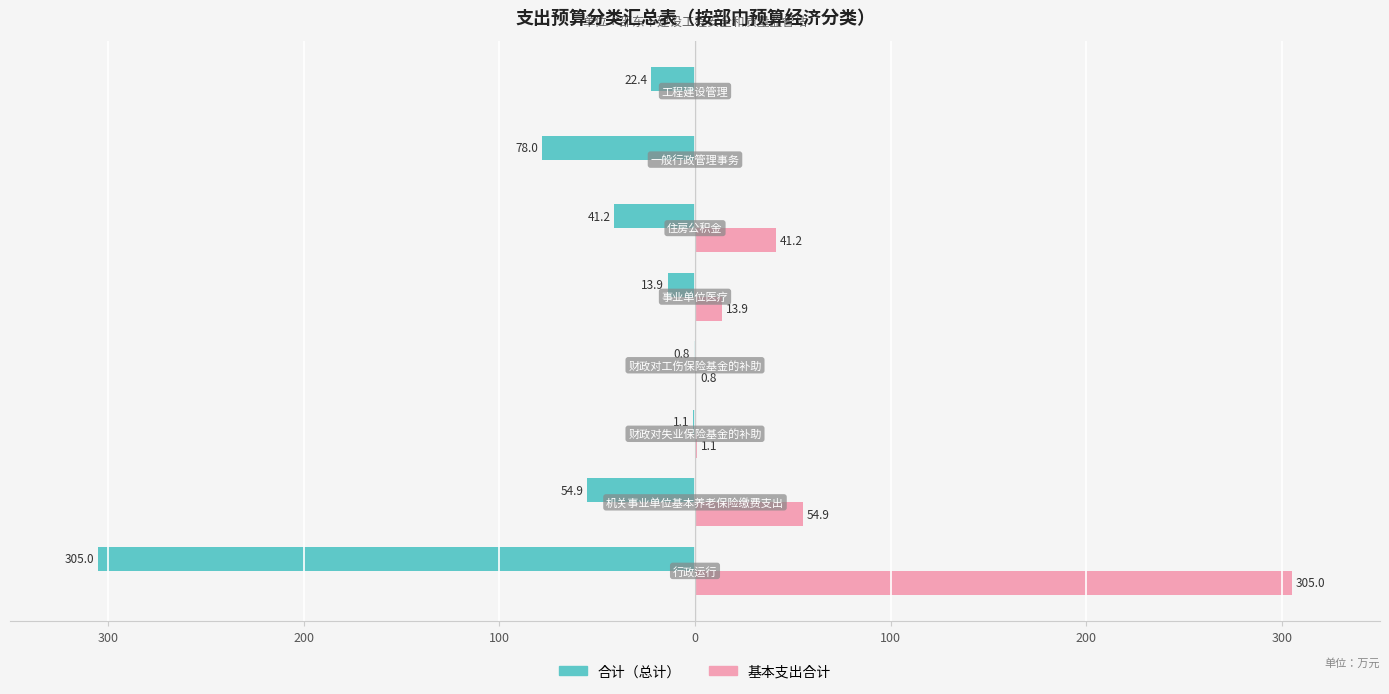

What is the greatest value displayed?

305.0